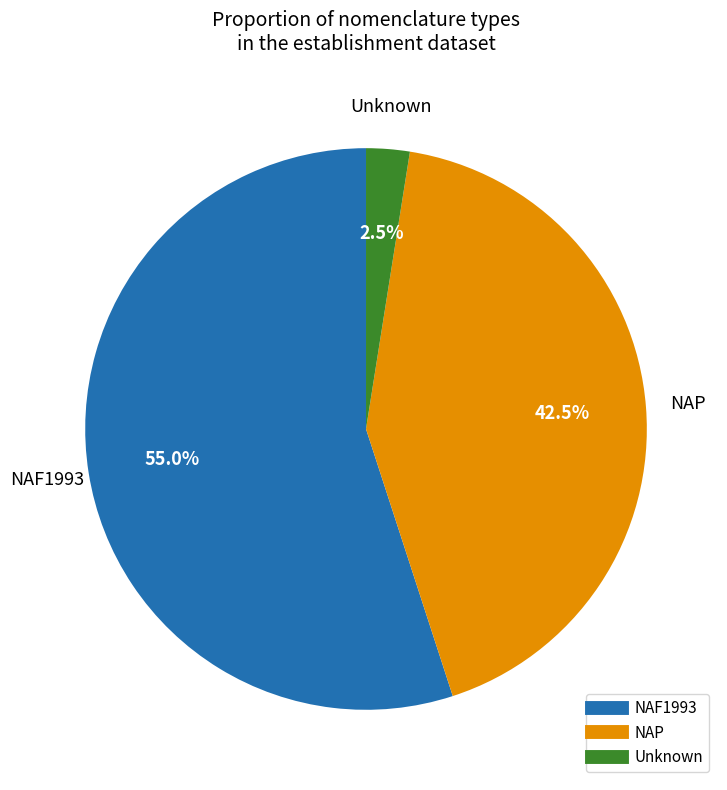

Is there any slice that represents more than half of the pie?

Yes